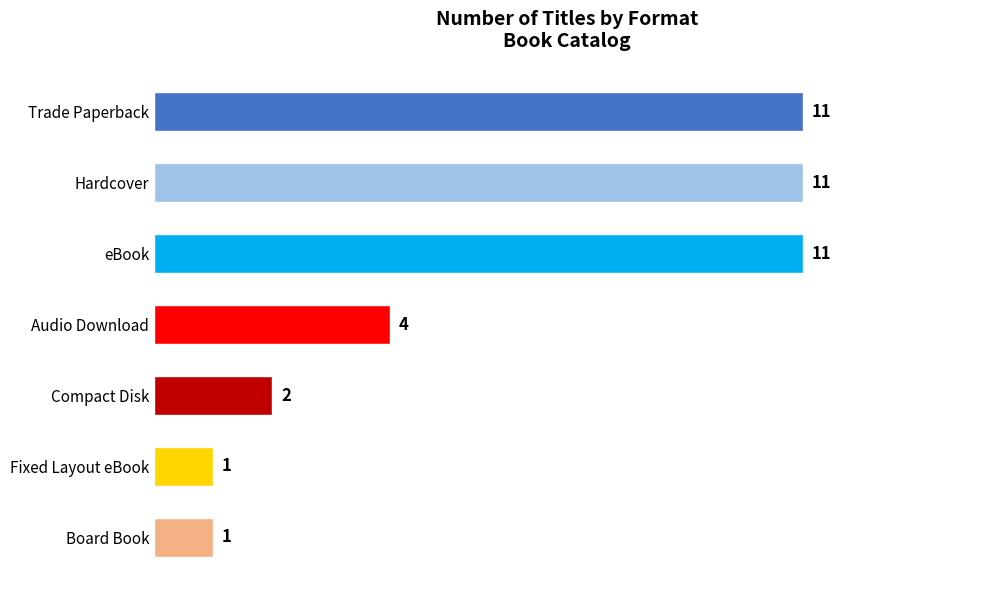

Is it true that the value at Compact Disk is 2?

True